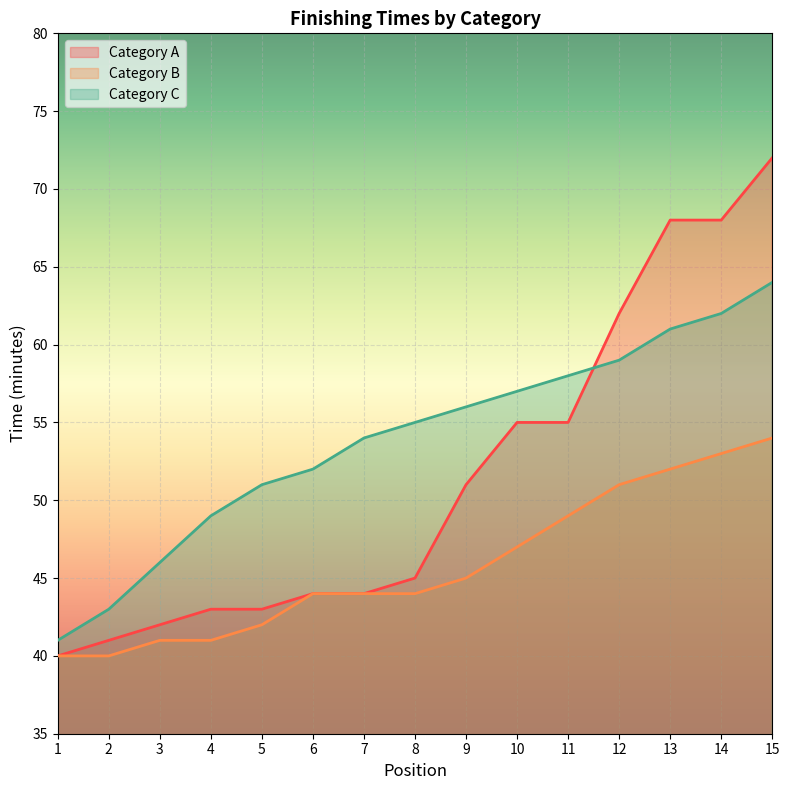

What is the difference between the highest and lowest values at 14?

15